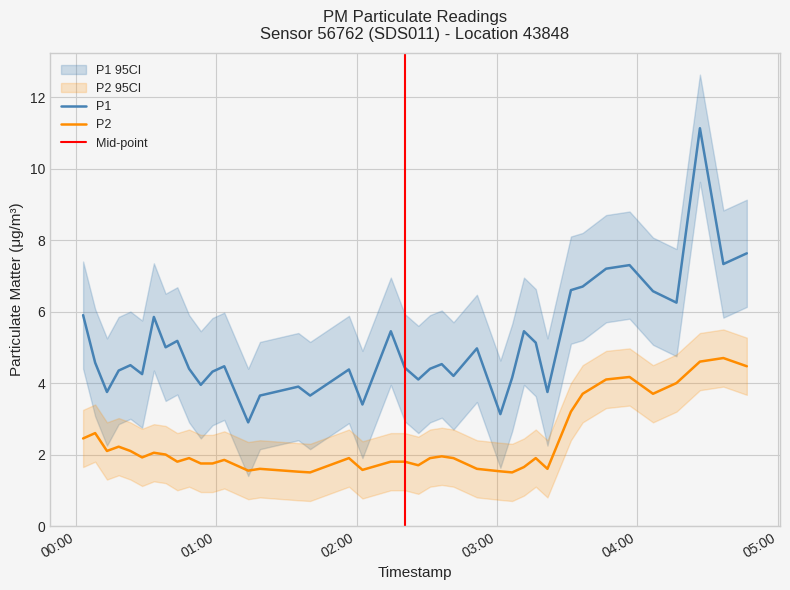

List the series in order of their peak value, lowest first.

P2, P1